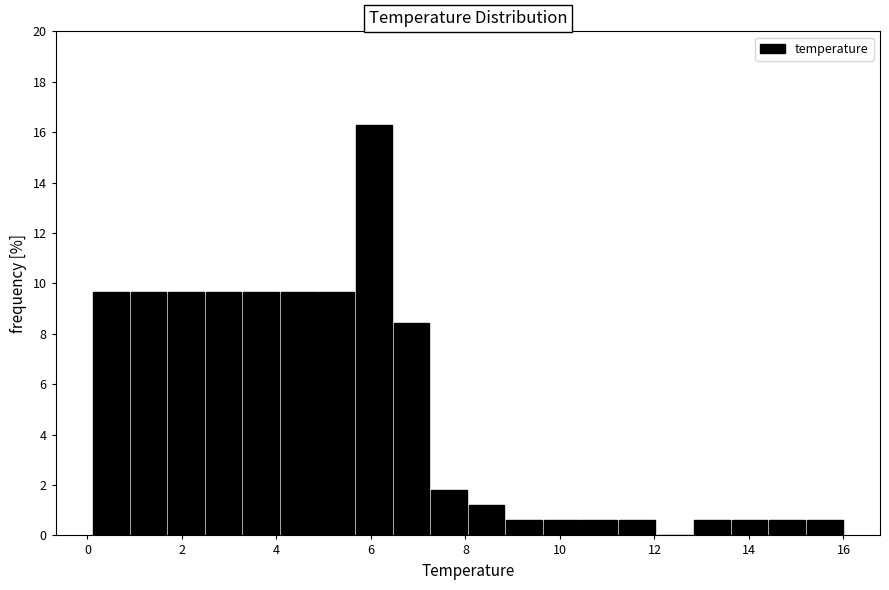

Around what value on the x-axis is the tallest bar? Give the approximate position of its centre, as read against the axis.

6.0